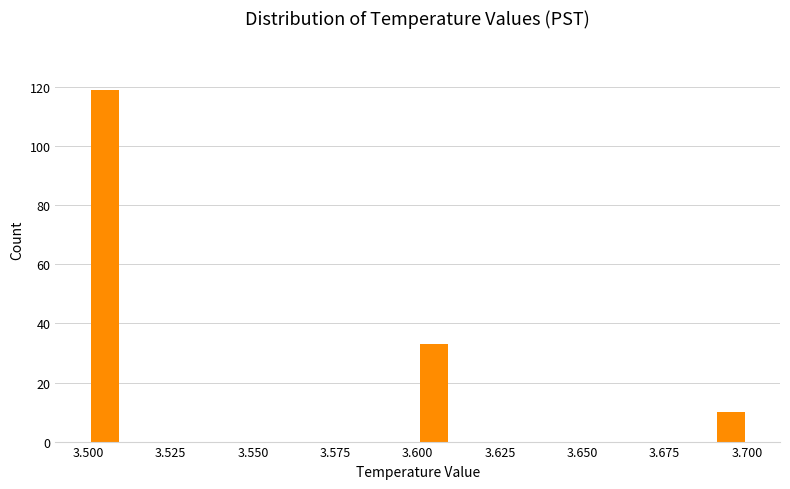

Around what value on the x-axis is the tallest bar? Give the approximate position of its centre, as read against the axis.

3.505